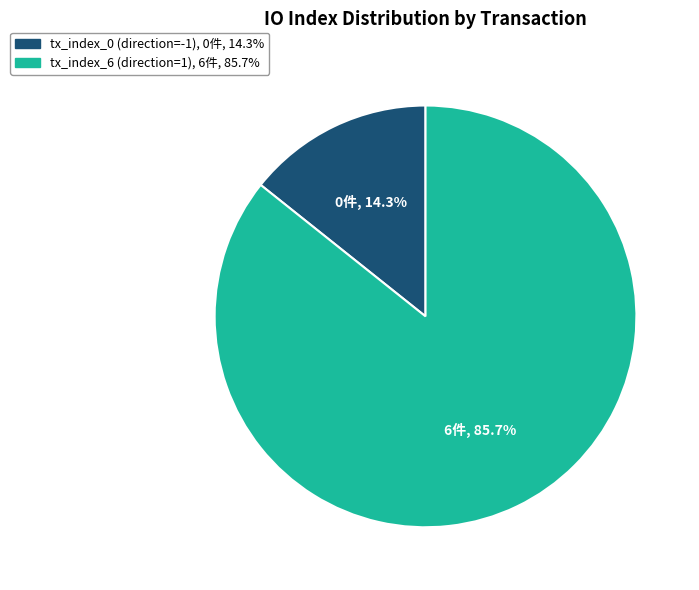

Rank the categories by value from highest to lowest.

tx_index_6 (direction=1), tx_index_0 (direction=-1)